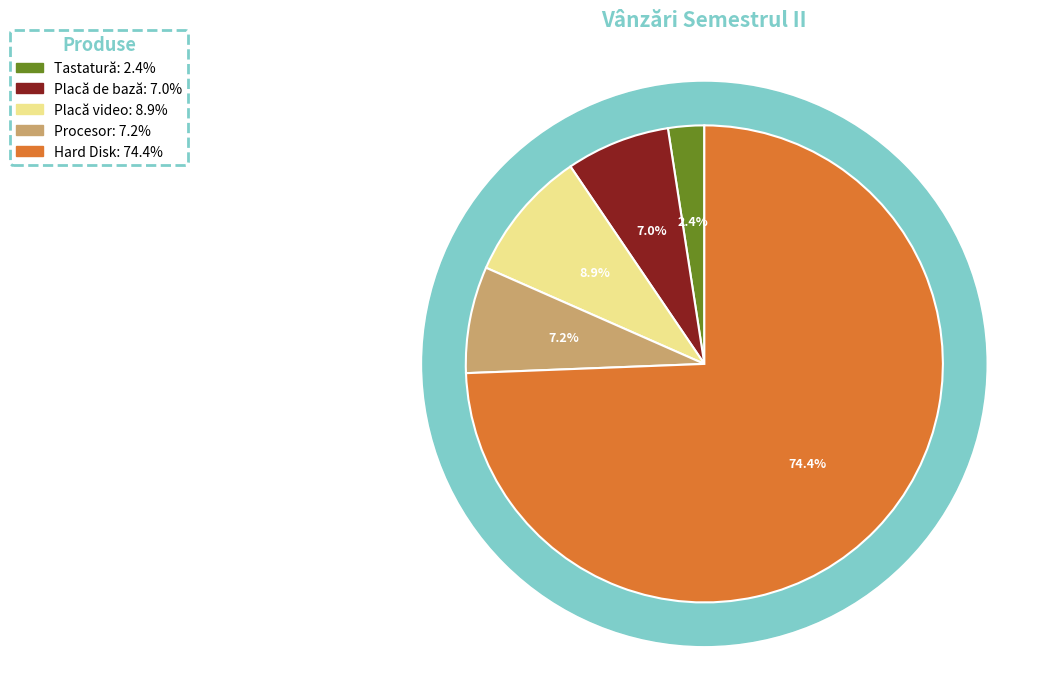

Which slice is the largest?

Hard Disk